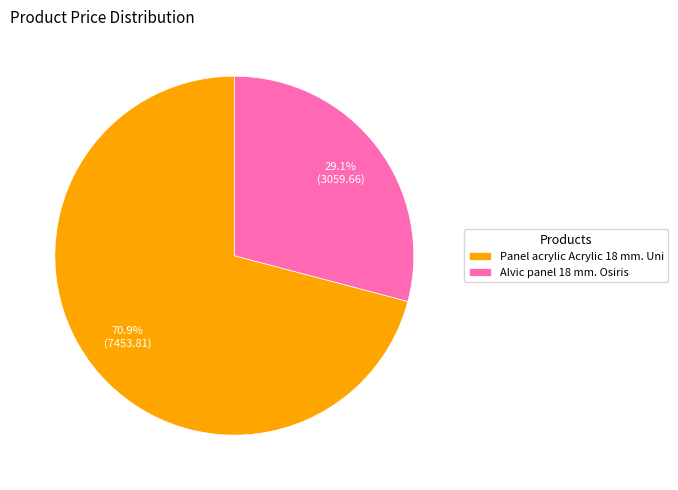

How many slices are in this pie chart?

2